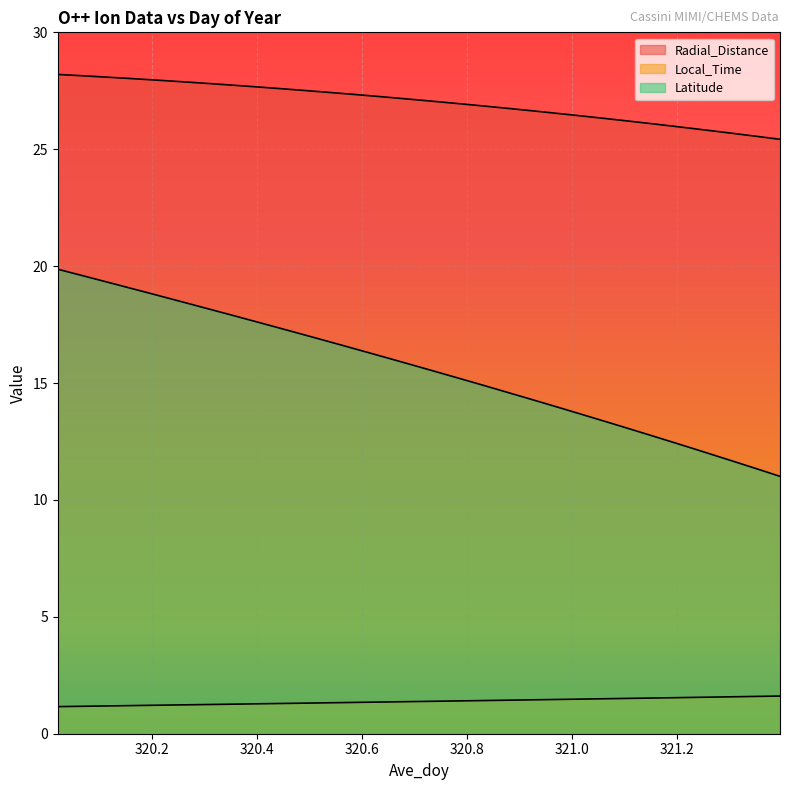

True or false: Local_Time and Radial_Distance intersect in this chart.

False